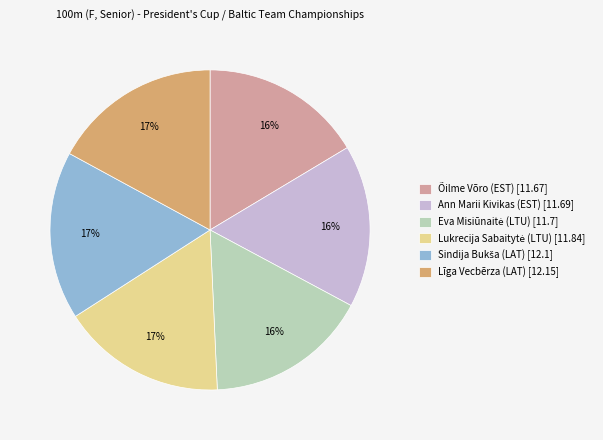

Does any single category account for the majority?

No